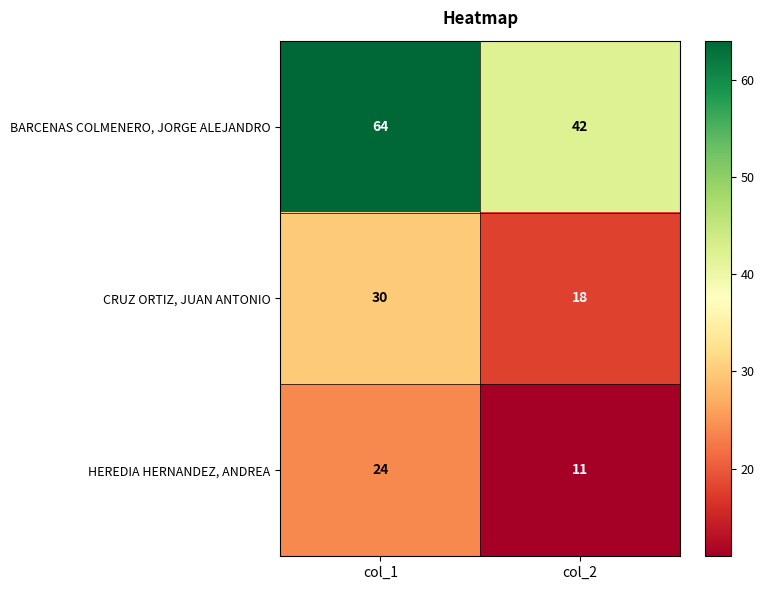

What is the sum of the BARCENAS COLMENERO, JORGE ALEJANDRO values at col_2 and col_1?

106